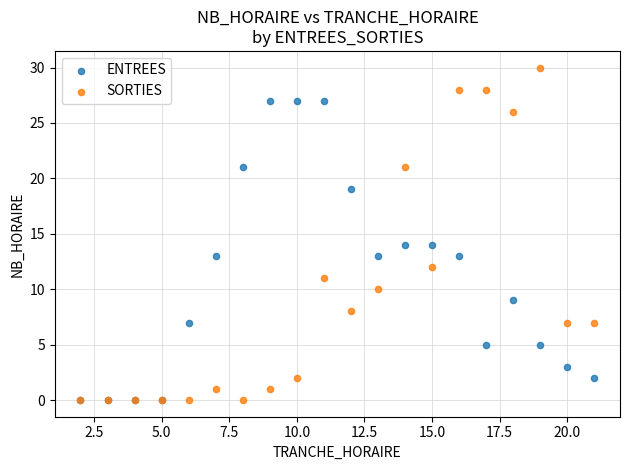

Which series has the largest Y range (max minus min)?

SORTIES